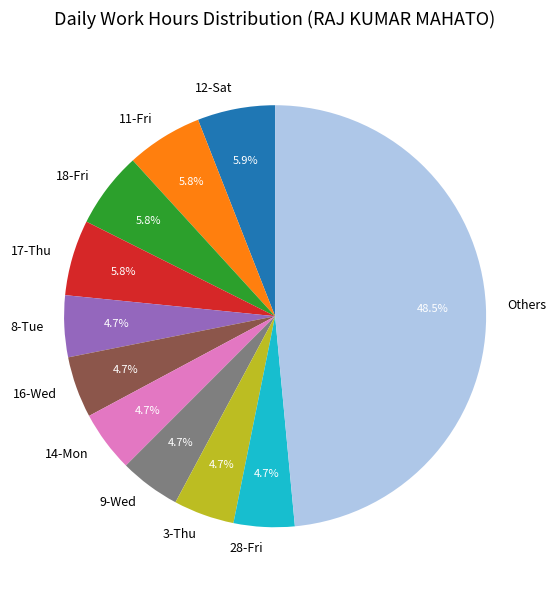

To the nearest percent, what is the difference between the 16-Wed and 18-Fri slice percentages?

1%